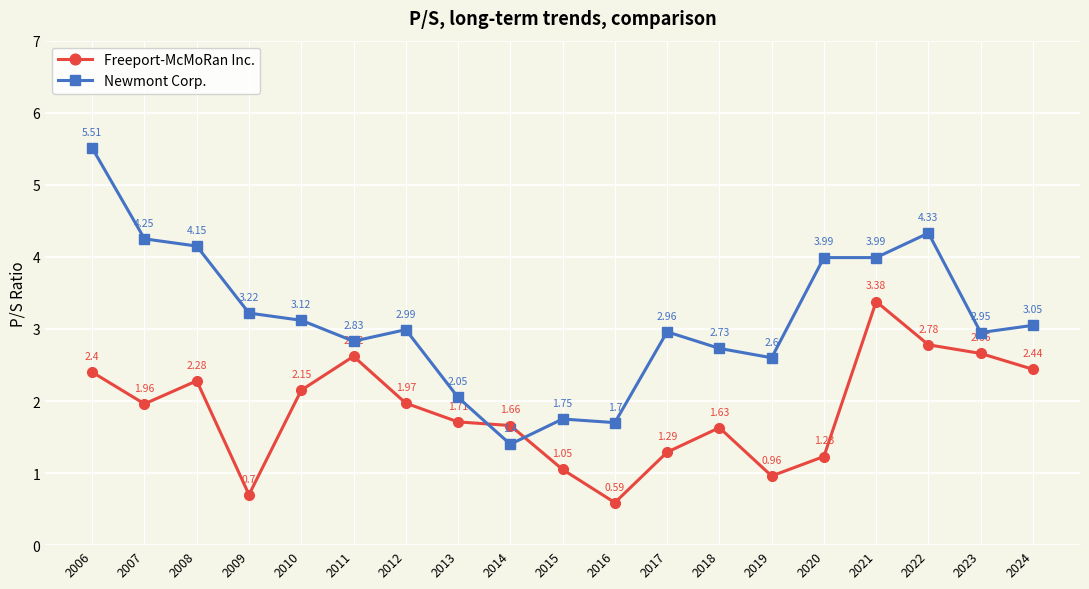

What is the total value across all series at 2019?

3.6